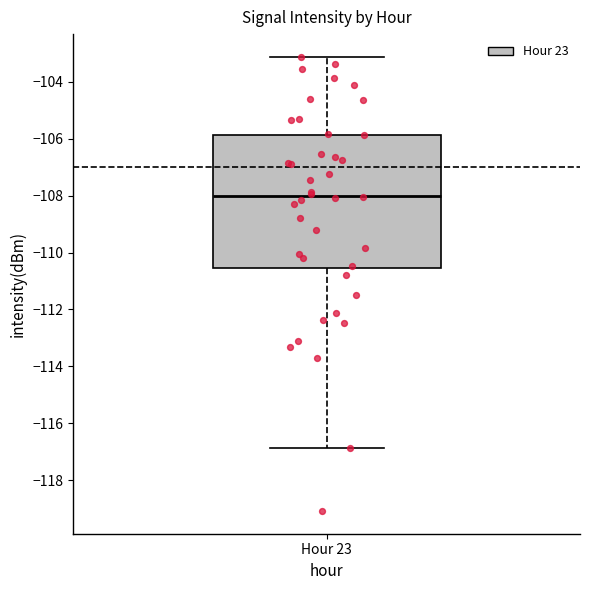

Transcribe this box plot: give where the median line is, the range the box spans, and where the two whiskers end, as read against the y-axis. The values are not printed on the chart, so give them approximately, as read against the axis.

median -108.0, box -110.6 to -105.8, whiskers -116.8 to -103.2